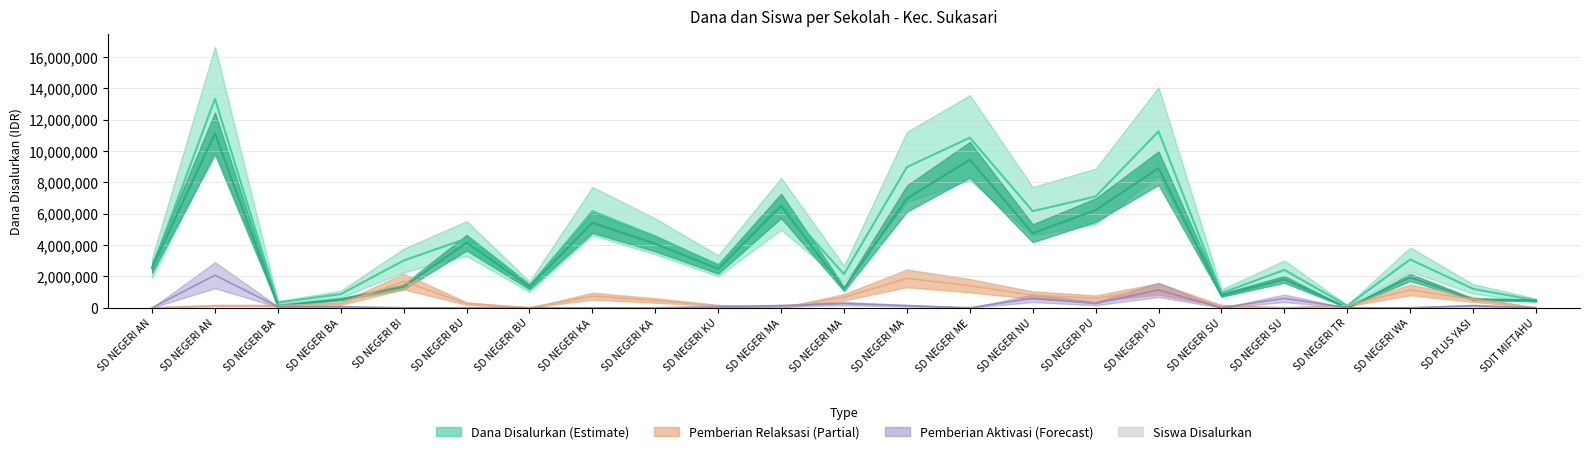

At which category does the chart reach its peak across all series?

SD NEGERI AN